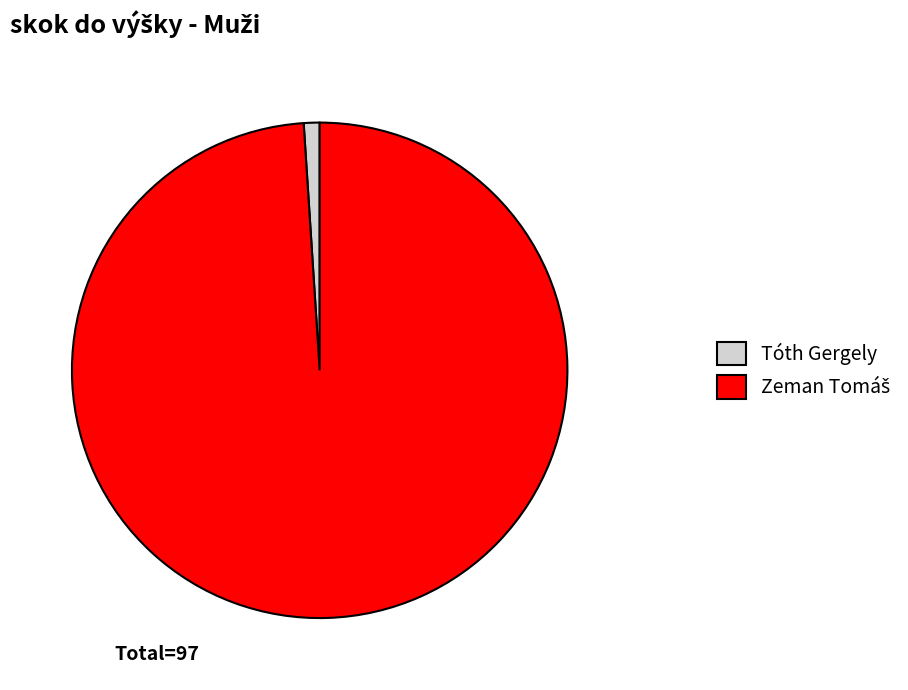

Does any single category account for the majority?

Yes